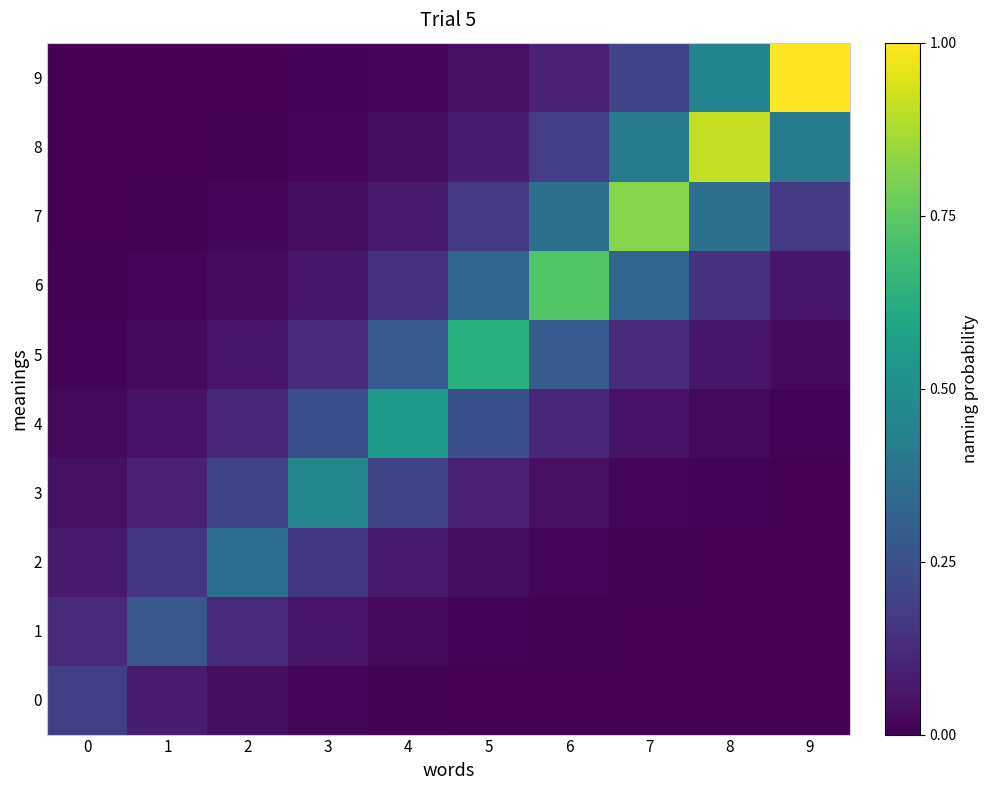

What is the greatest value displayed?

1.0